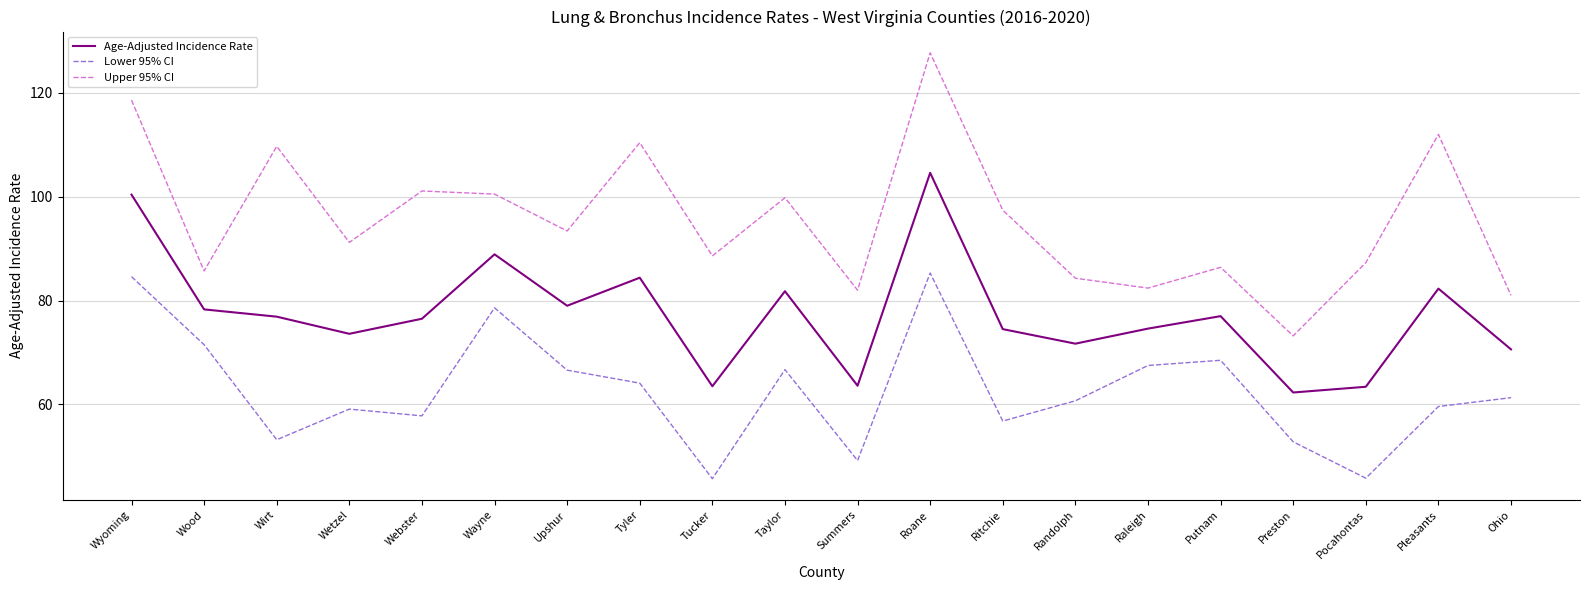

At which label does Upper 95% CI reach its peak?

Roane